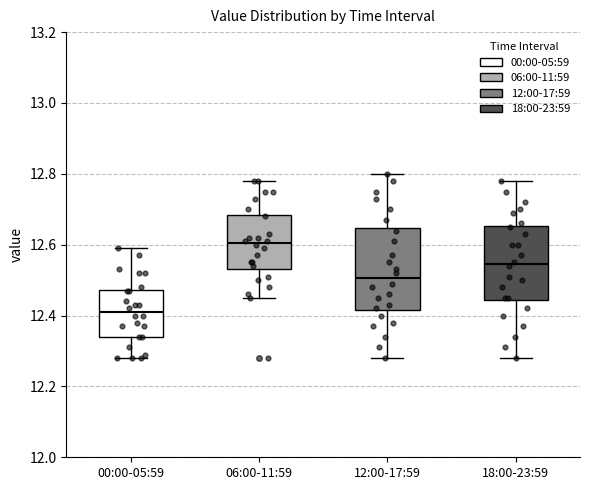

Where is the lower edge of the box for 18:00-23:59 on the y-axis? The values are not printed on the chart, so give them approximately, as read against the axis.

12.44